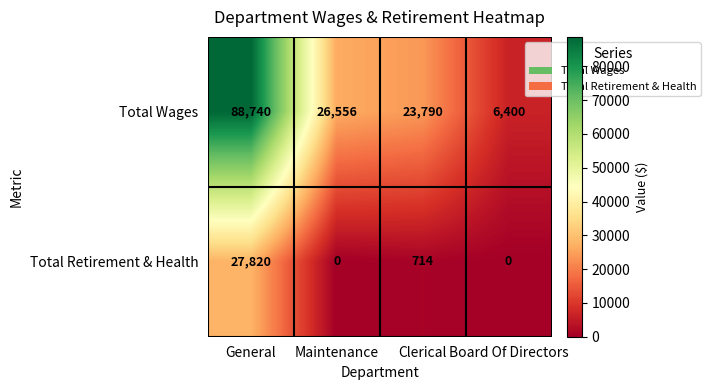

How many data points in Total Wages are less than 26556?

2